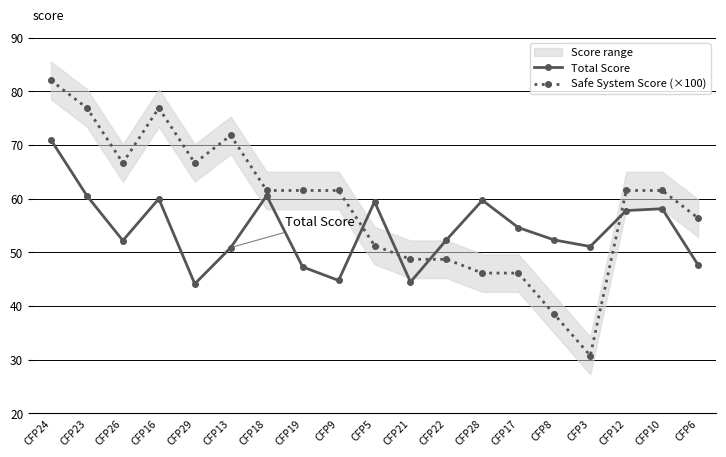

What is the approximate value of Total Score at CFP10?

58.1